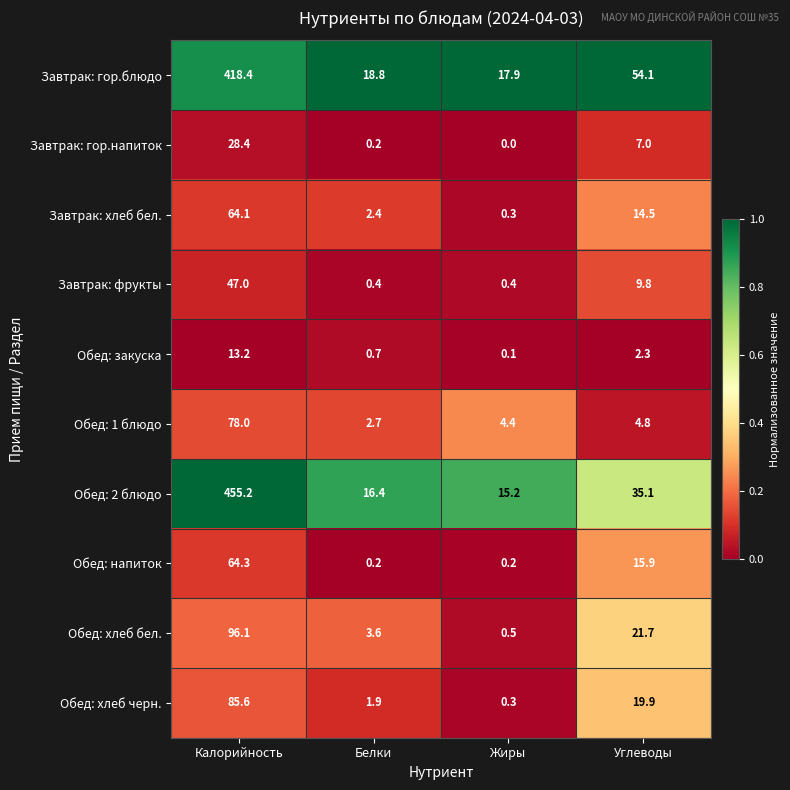

Which series has the largest range (max minus min)?

Обед: 2 блюдо